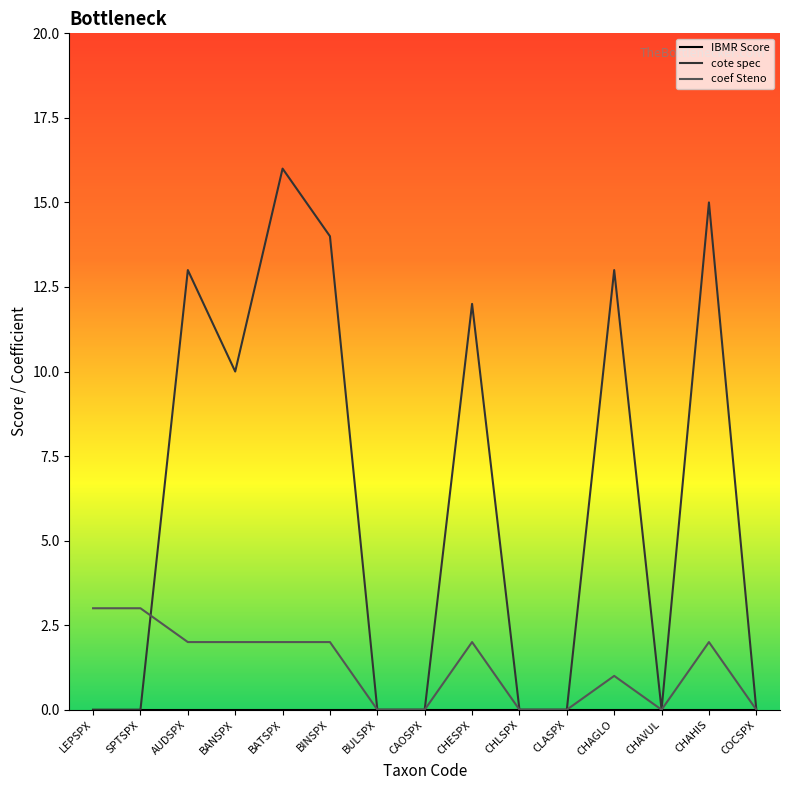

What is the total value across all series at AUDSPX?

15